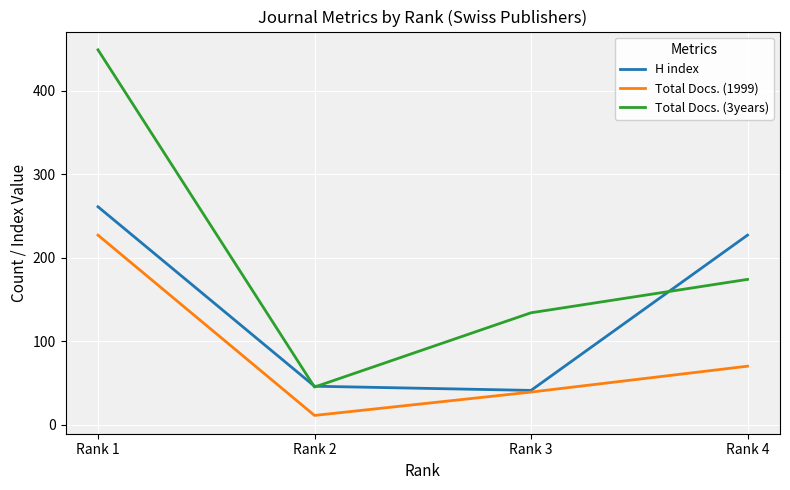

True or false: Total Docs. (3years) and H index intersect in this chart.

True